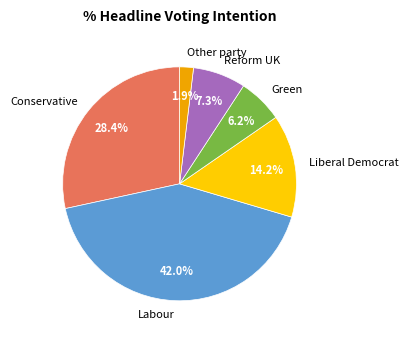

The Other party slice represents 2% of the pie. True or false?

True